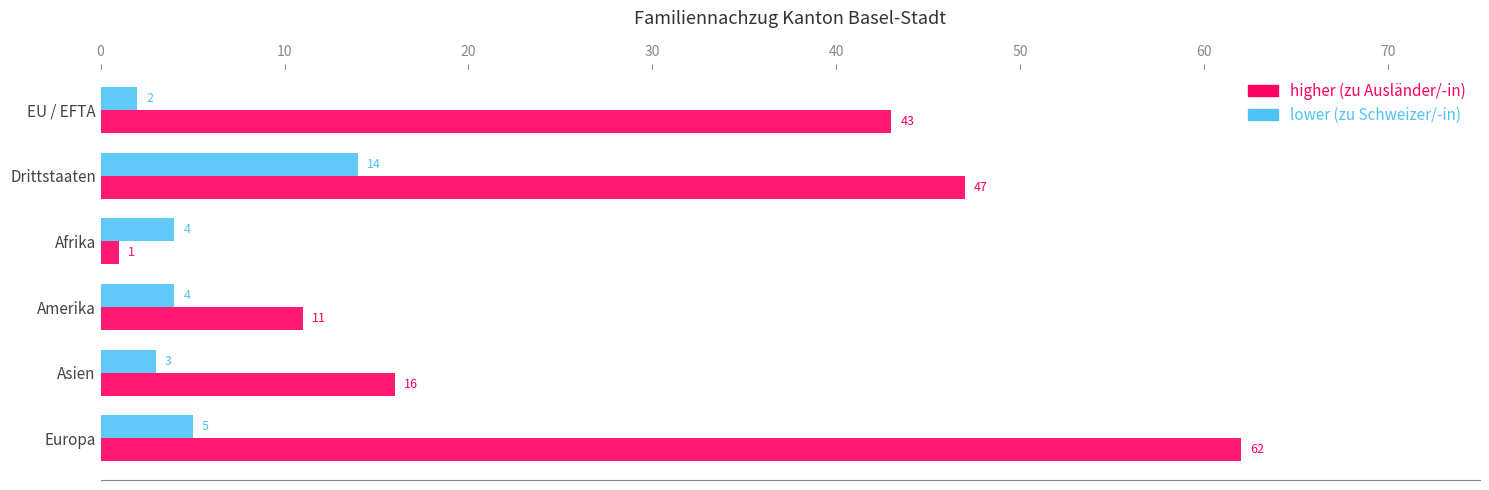

What is the maximum value shown in the chart?

62